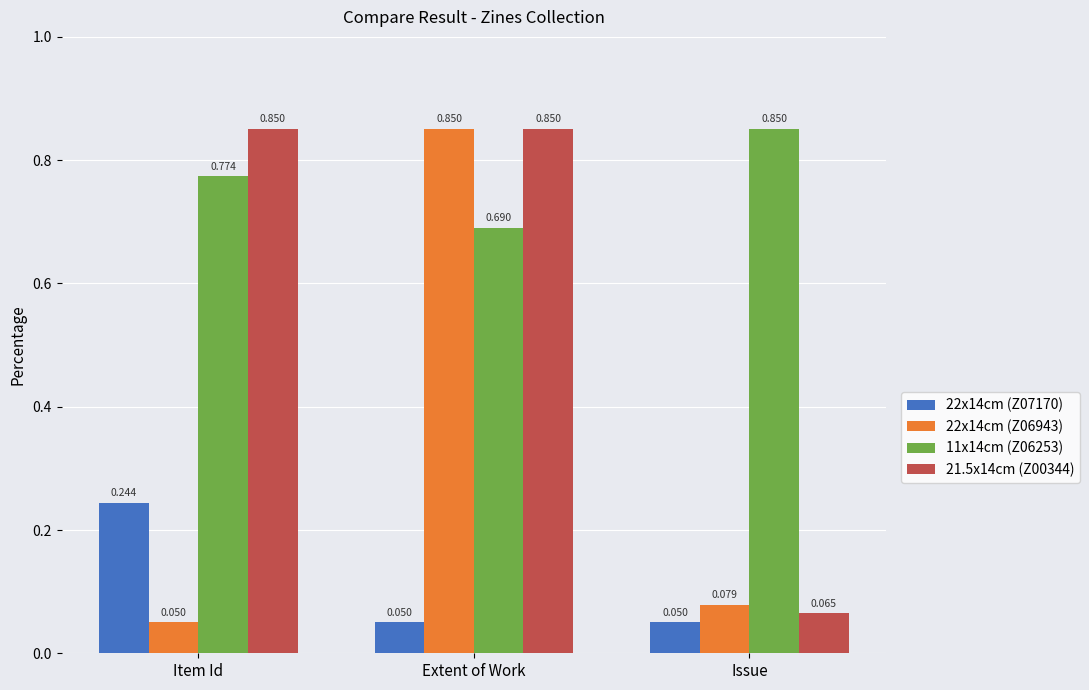

How many bars are there in each group?

4